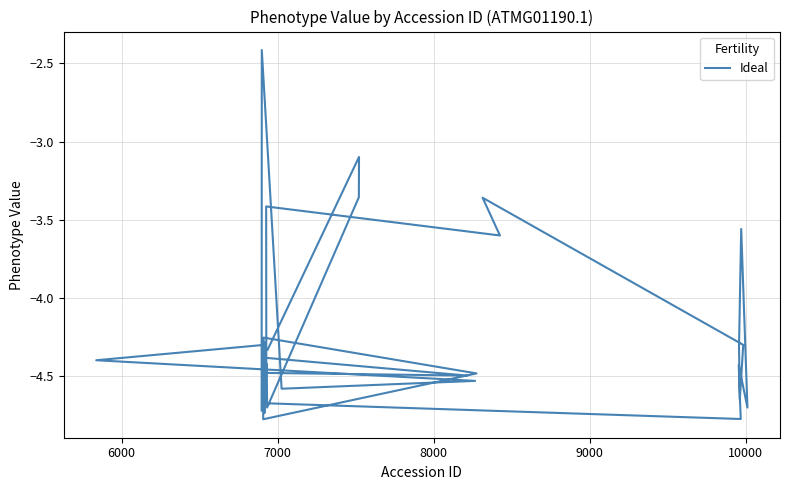

What is the minimum value shown in the chart?

-4.8